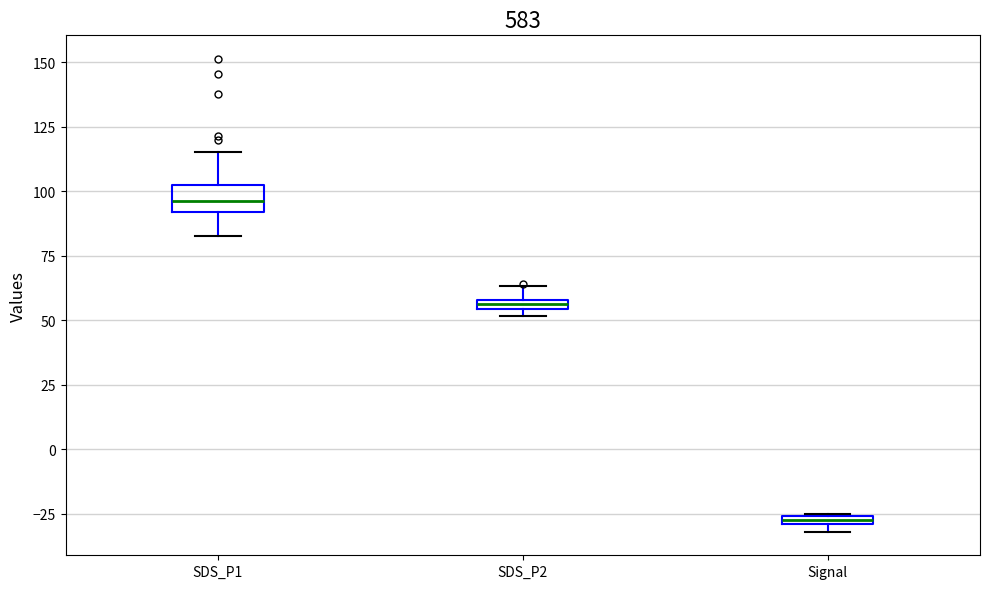

Where is the upper edge of the box for SDS_P2 on the y-axis? The values are not printed on the chart, so give them approximately, as read against the axis.

60